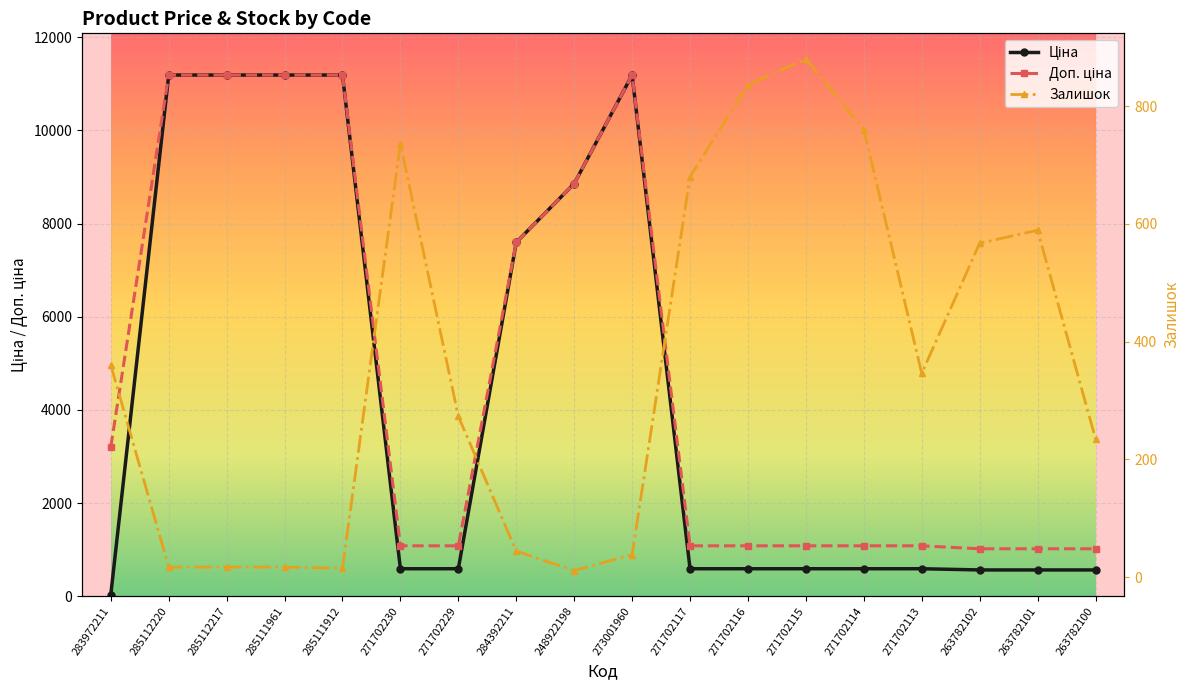

True or false: Доп. ціна has more than 2 interior local peaks.

False